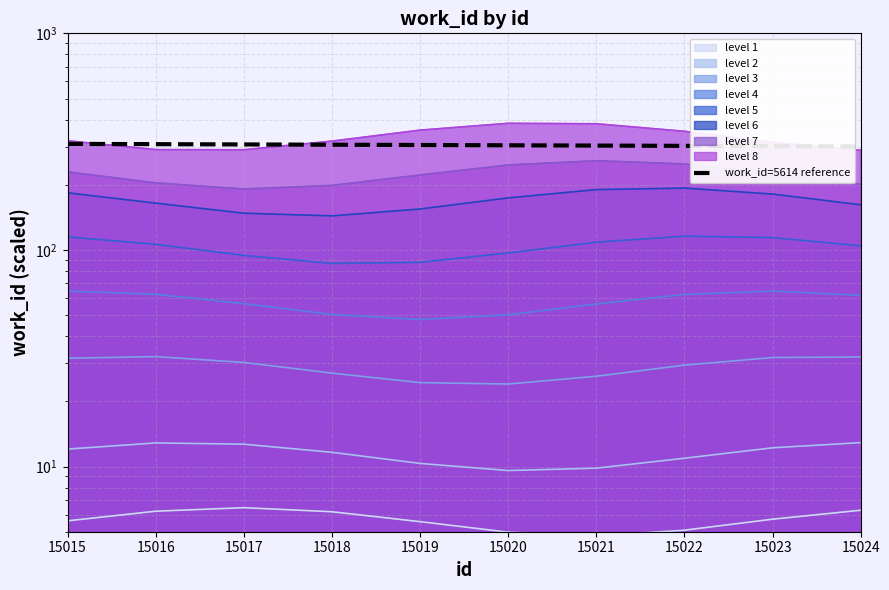

At which label does the data first exceed 305?

15015